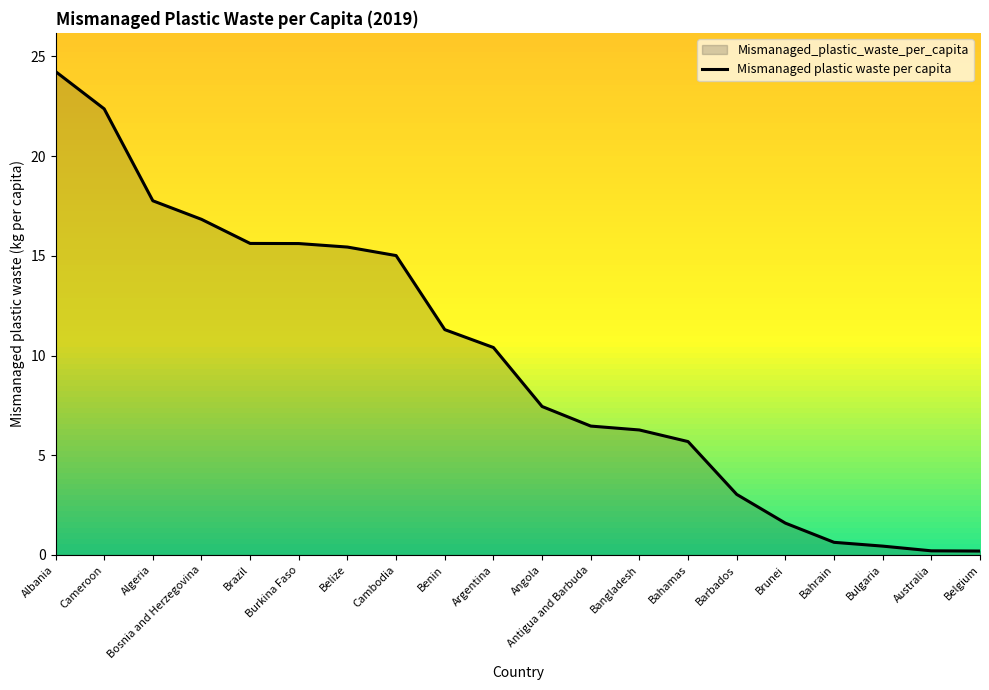

What is the ratio of the value at Argentina to the value at Belize?

0.7